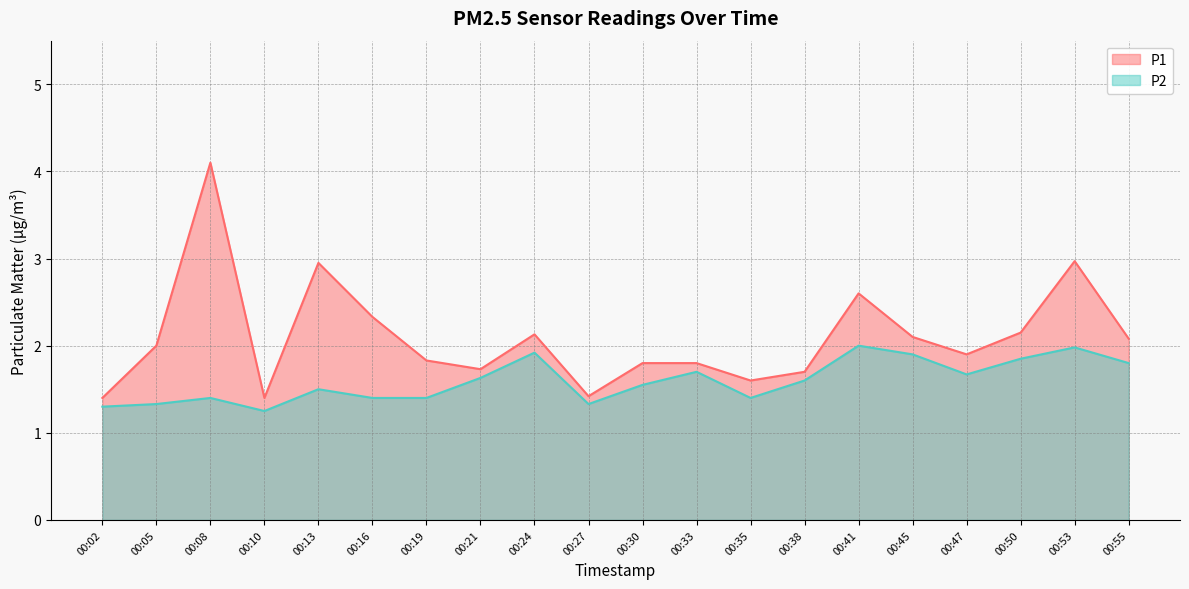

True or false: P2 and P1 cross at least once.

False